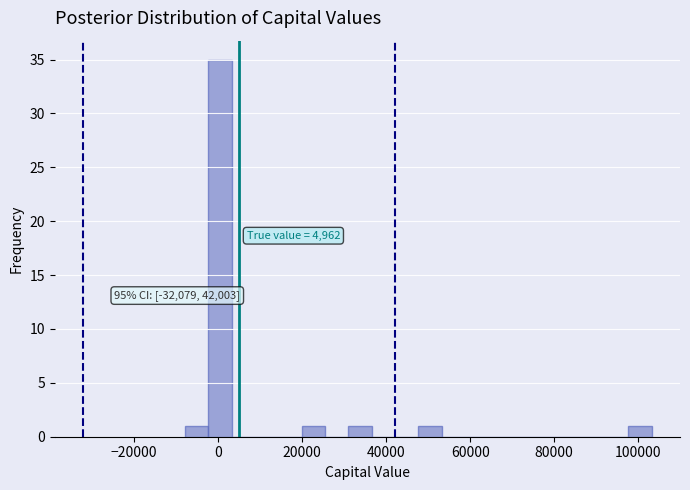

Around what value on the x-axis is the tallest bar? Give the approximate position of its centre, as read against the axis.

0